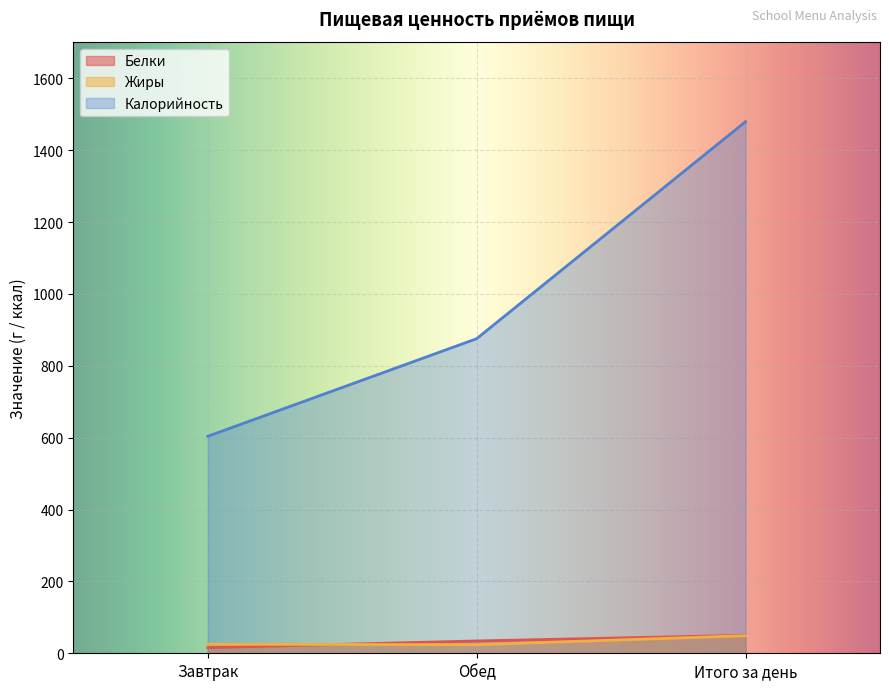

What is the sum of the Белки values at Обед and Завтрак?

50.0